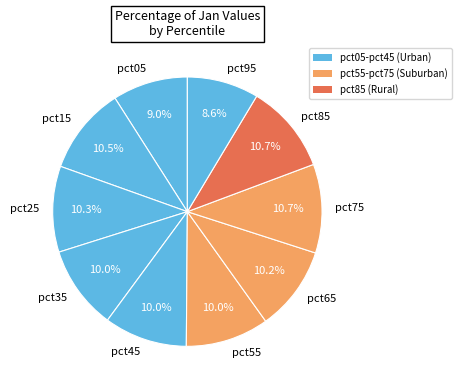

Does any single category account for the majority?

No